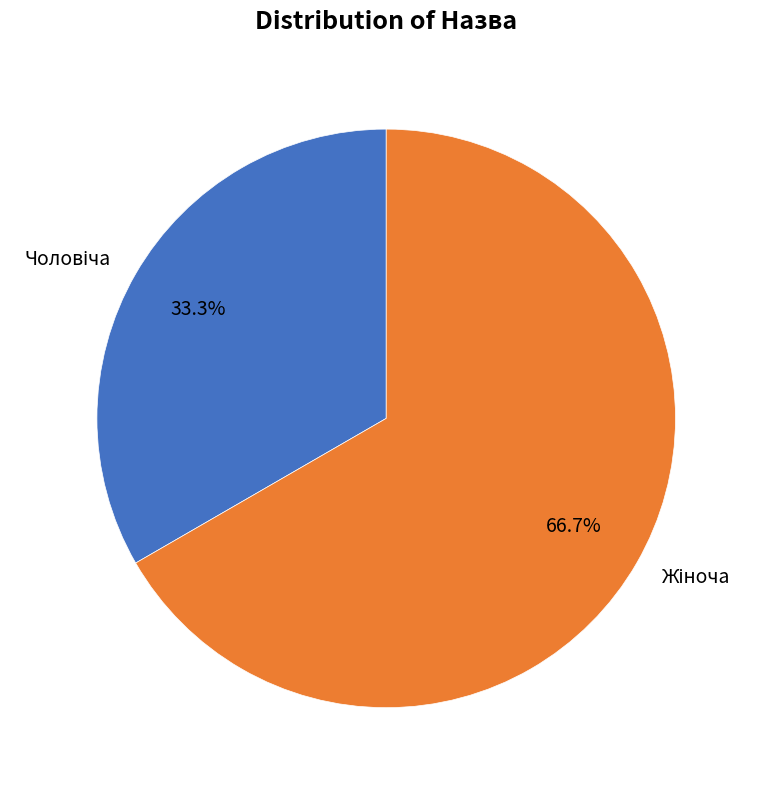

Does any single category account for the majority?

Yes